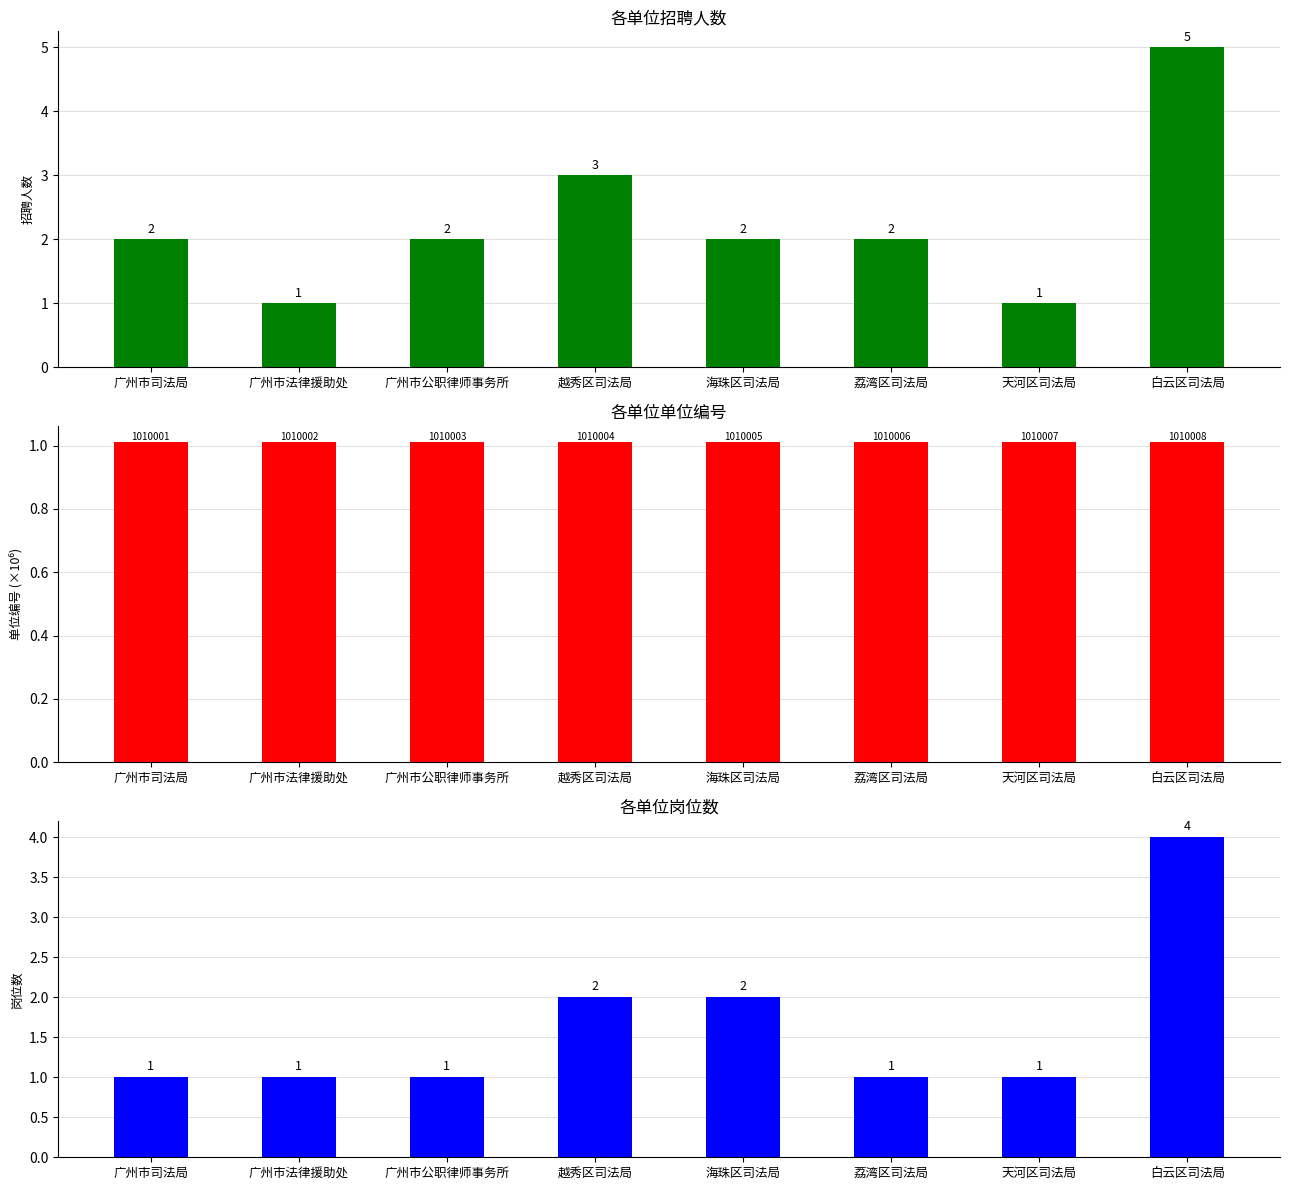

What position from the right is 广州市法律援助处?

7